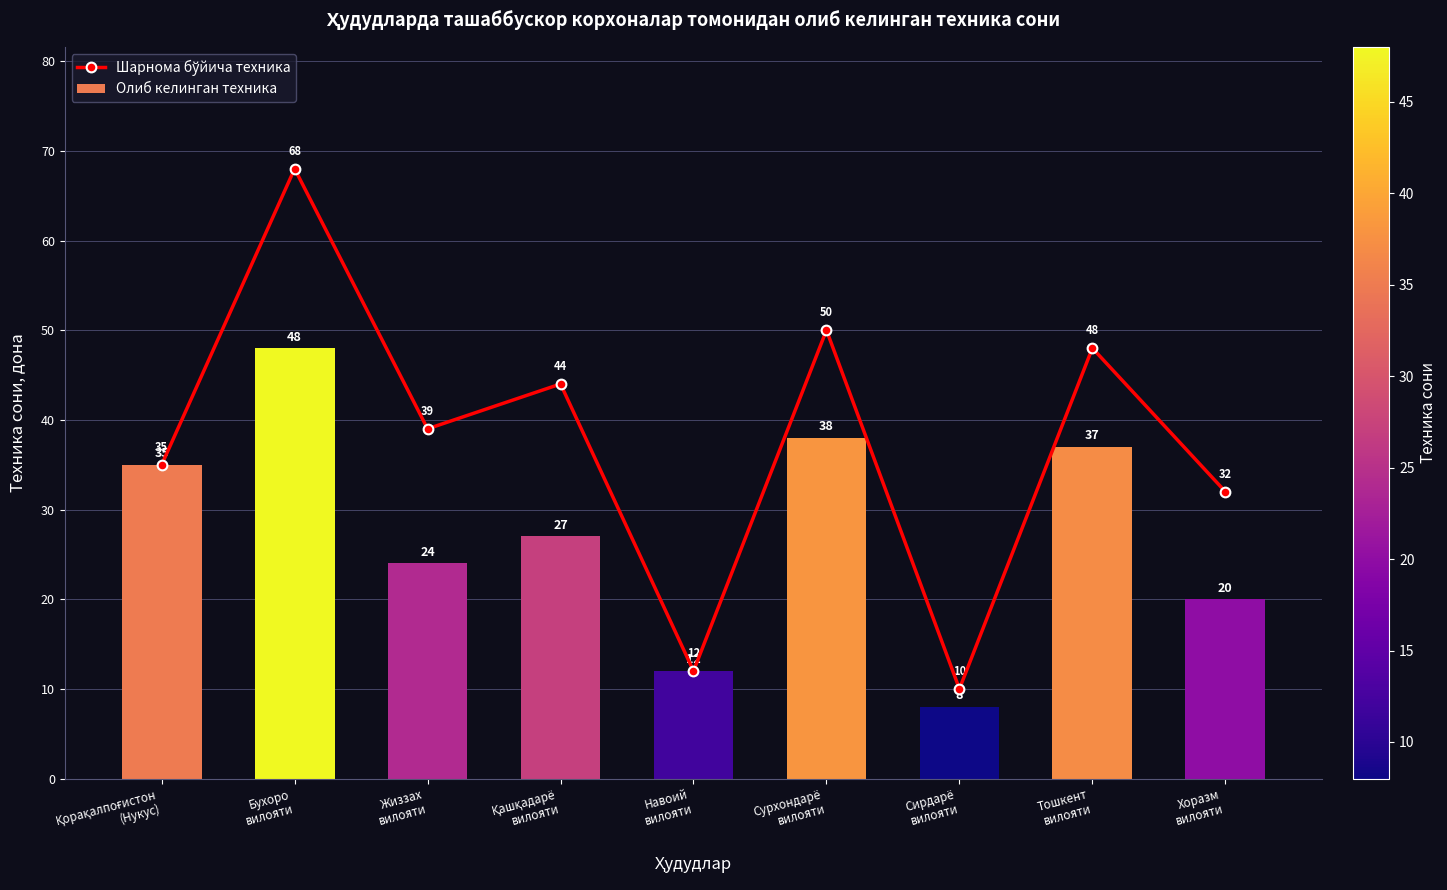

What are all the series names shown in the legend?

Шарнома бўйича техника, Олиб келинган техника